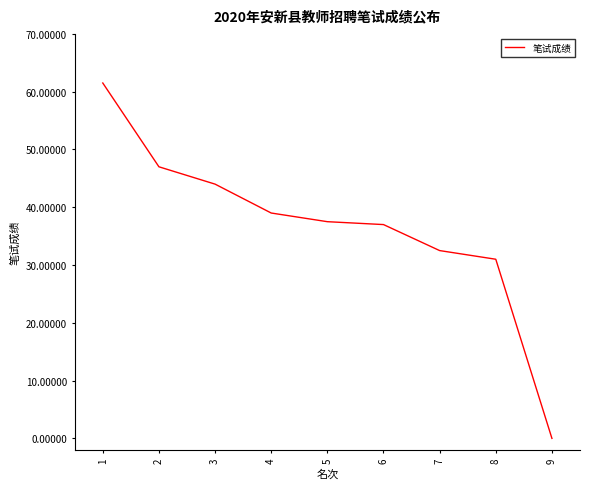

What is the sum of the values at 2 and 1?

108.5